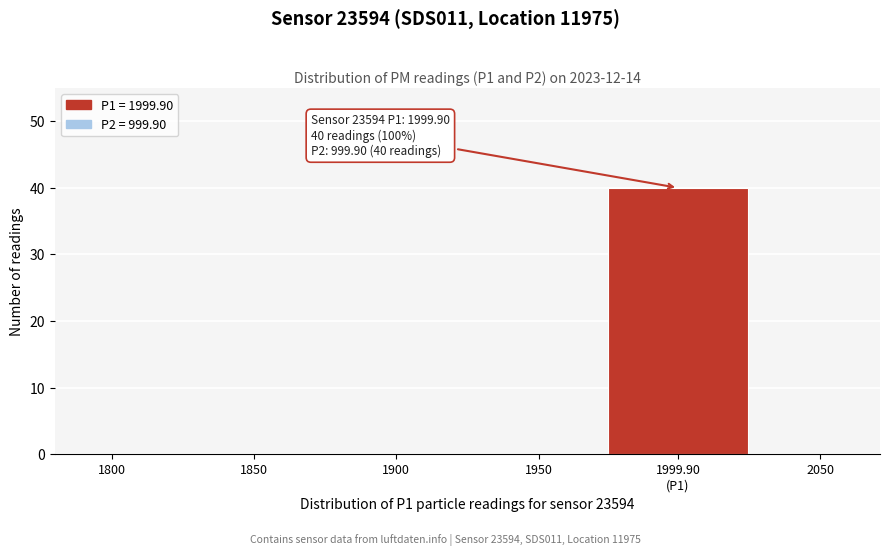

True or false: the data shows 13 at 1900.

False